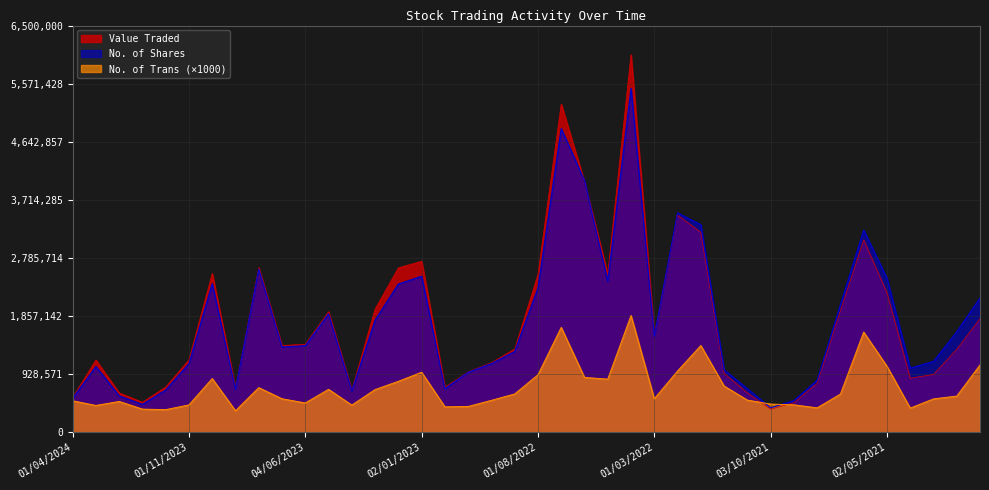

How many intersections are there between No. of Trans and Value Traded?

2